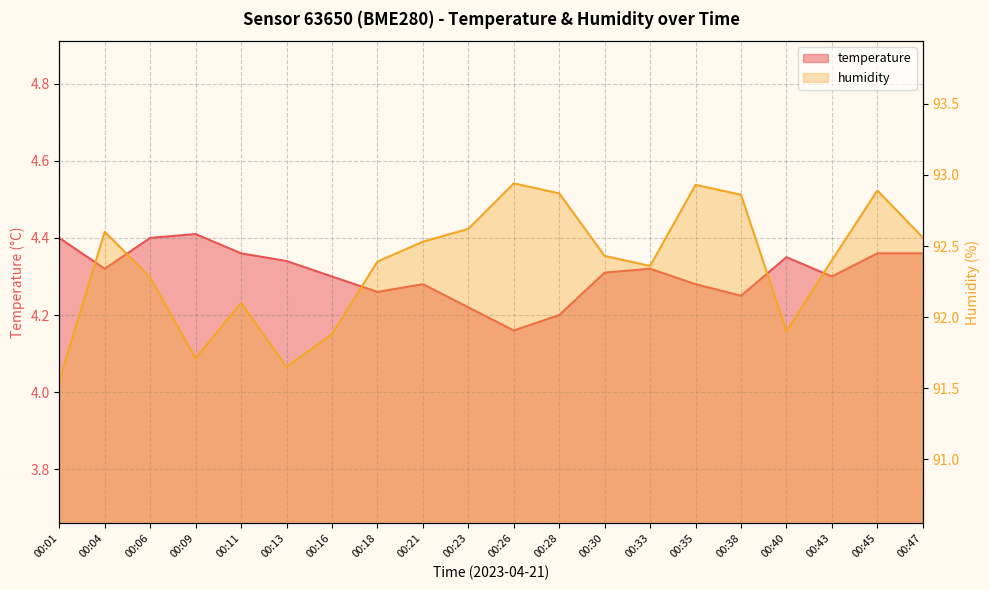

What is the approximate value of temperature at 00:26?

4.2